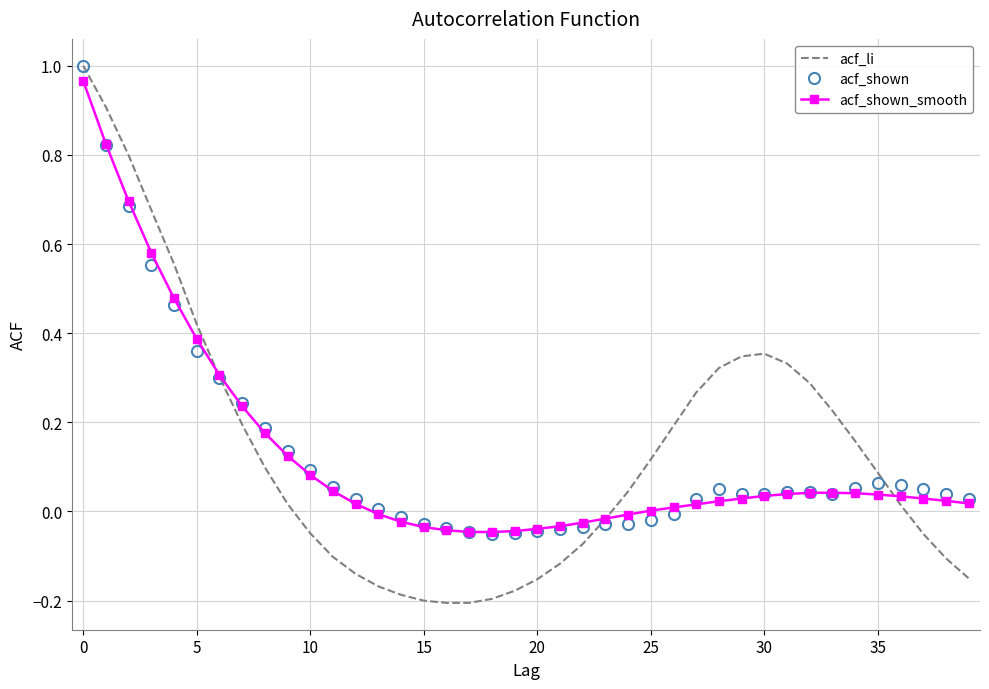

Which series has the largest range (max minus min)?

acf_li